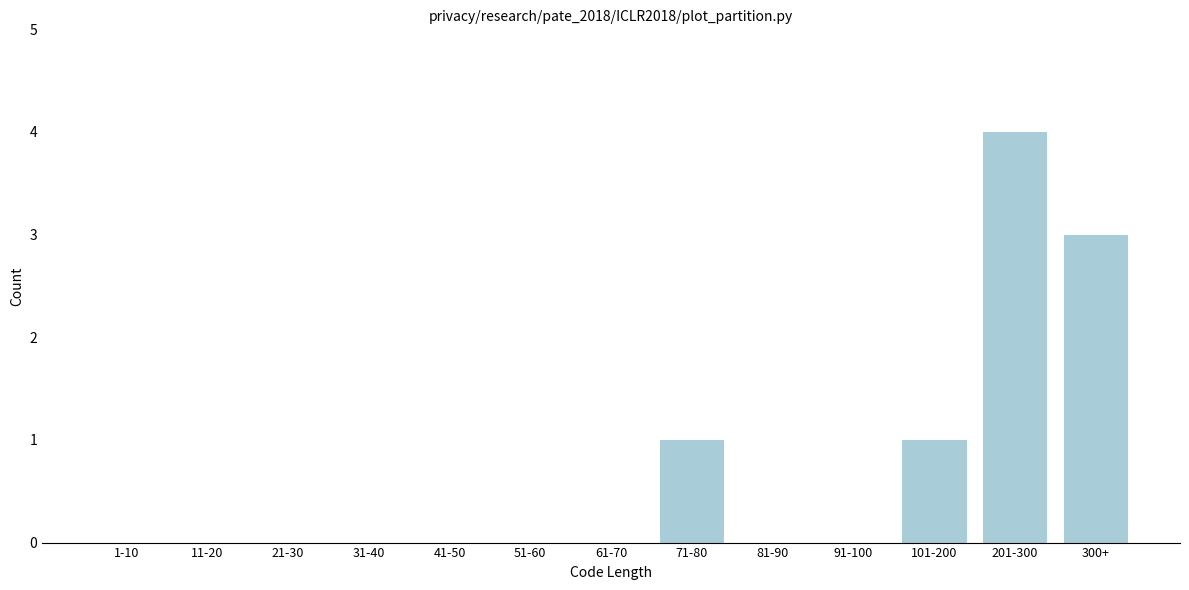

Reading right to left, what are all the values shown in this chart?

300+=3	201-300=4	101-200=1	91-100=0	81-90=0	71-80=1	61-70=0	51-60=0	41-50=0	31-40=0	21-30=0	11-20=0	1-10=0